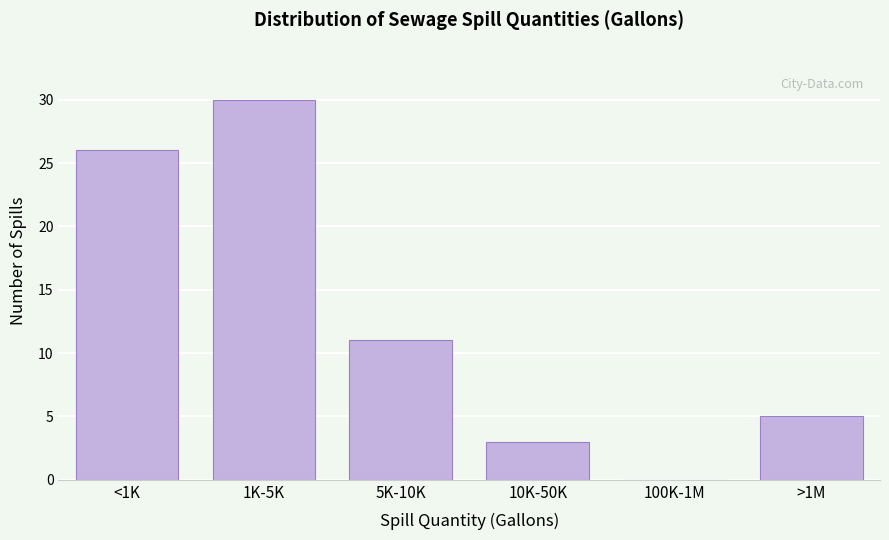

Reading right to left, extract all data points from this chart.

>1M=5	100K-1M=0	10K-50K=3	5K-10K=11	1K-5K=30	<1K=26